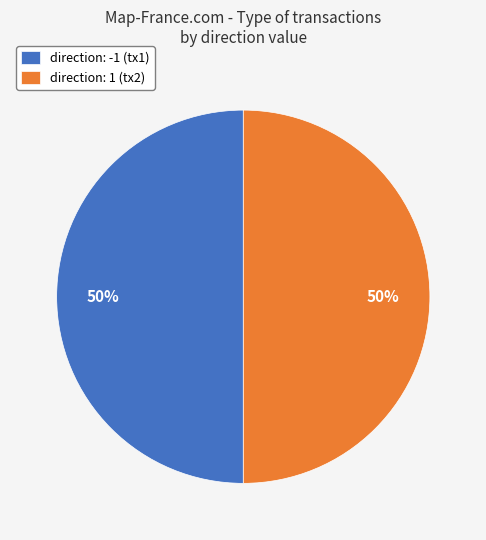

Do direction: -1 (tx1) and direction: 1 (tx2) together represent more than half of the pie?

Yes